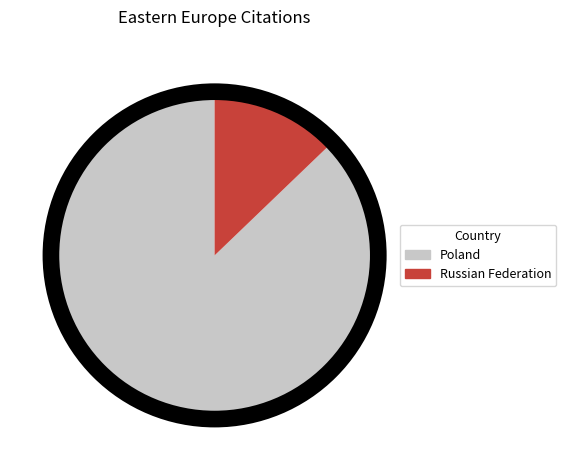

Between Russian Federation and Poland, which is larger?

Poland